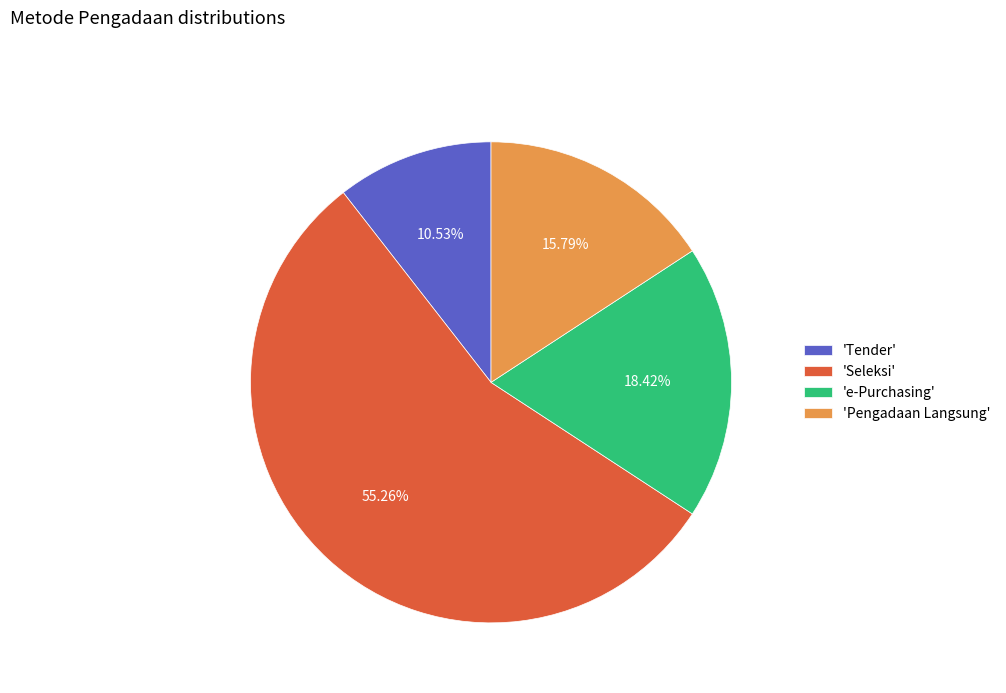

Which has a higher value, 'e-Purchasing' or 'Pengadaan Langsung'?

'e-Purchasing'